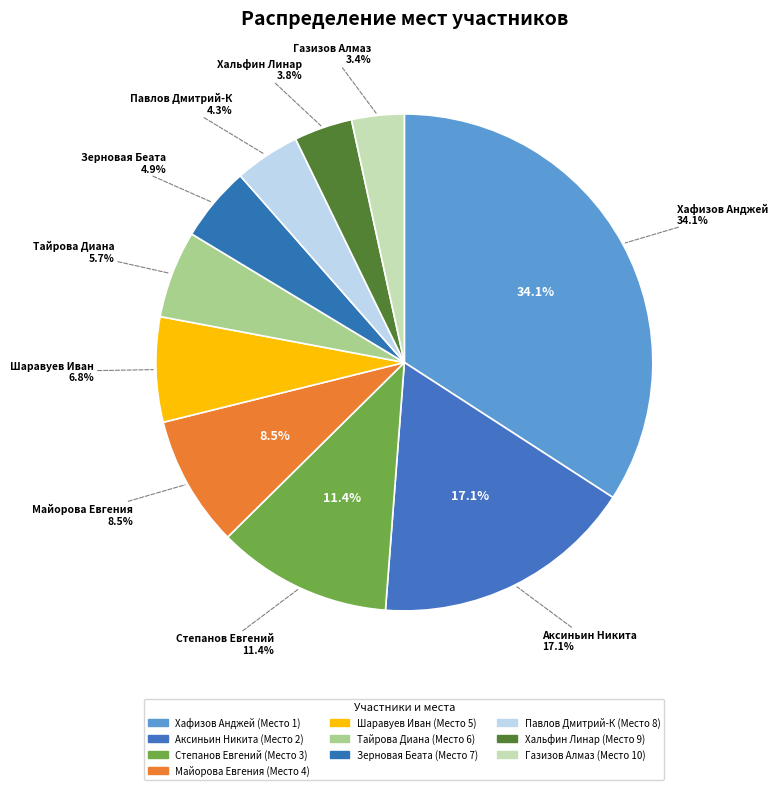

Is it true that Аксиньин Никита is 13% of the pie?

False